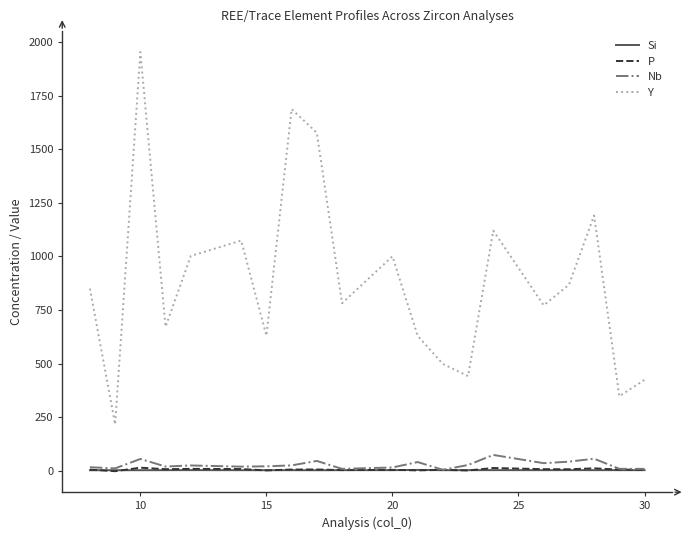

True or false: P has more than 1 interior local peaks.

True